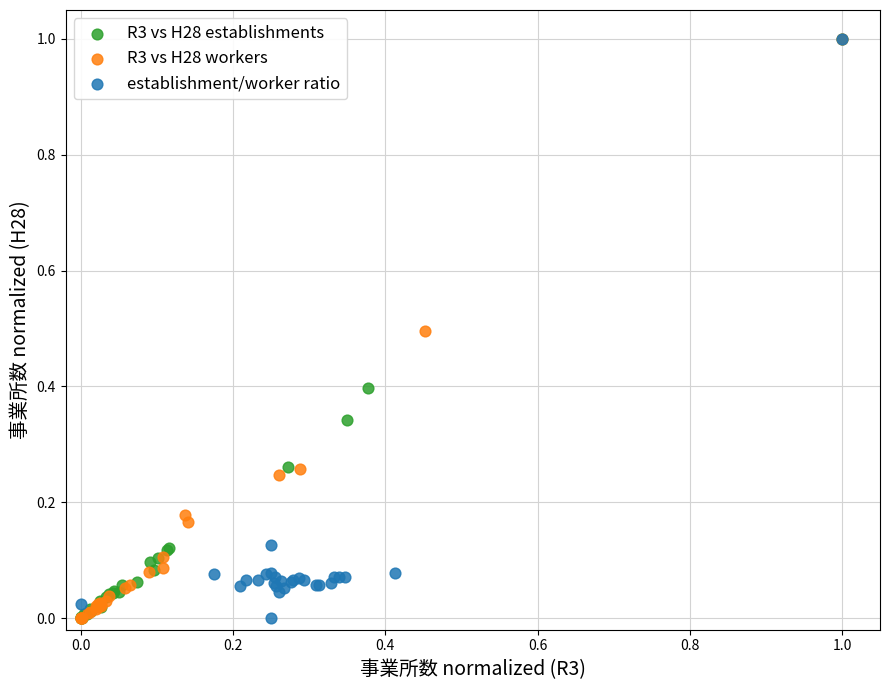

What are all the series names shown in the legend?

R3 vs H28 establishments, R3 vs H28 workers, establishment/worker ratio